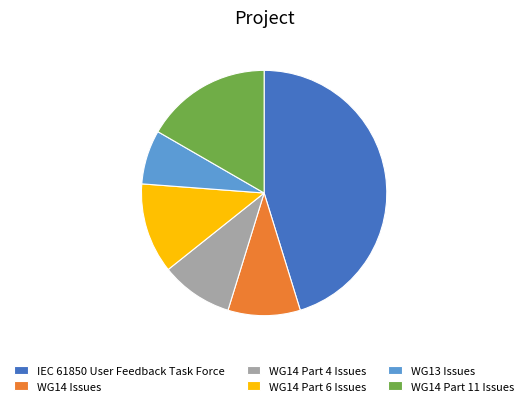

Which slice is the largest?

IEC 61850 User Feedback Task Force